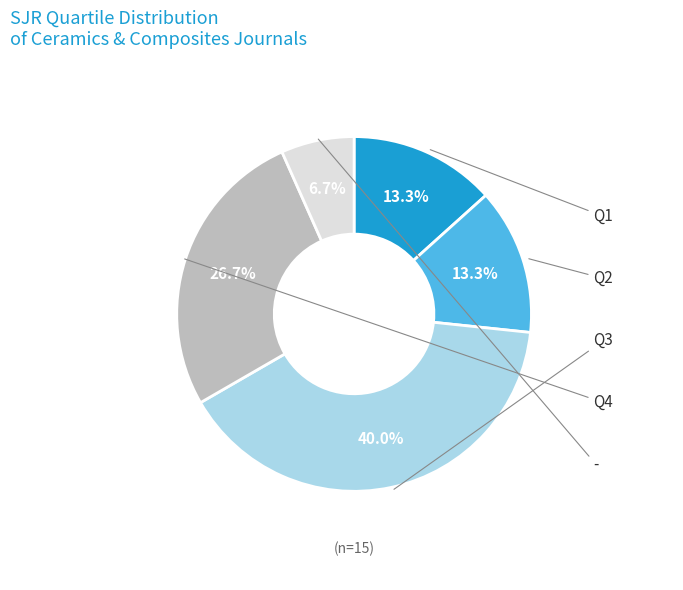

Is there any slice that represents more than half of the pie?

No